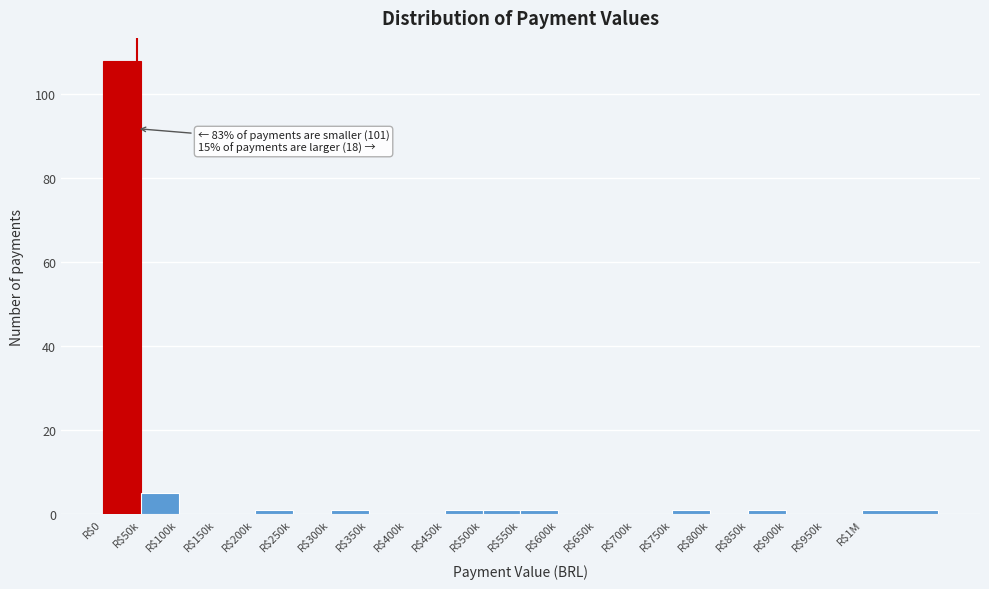

What is the sum of all values?

121